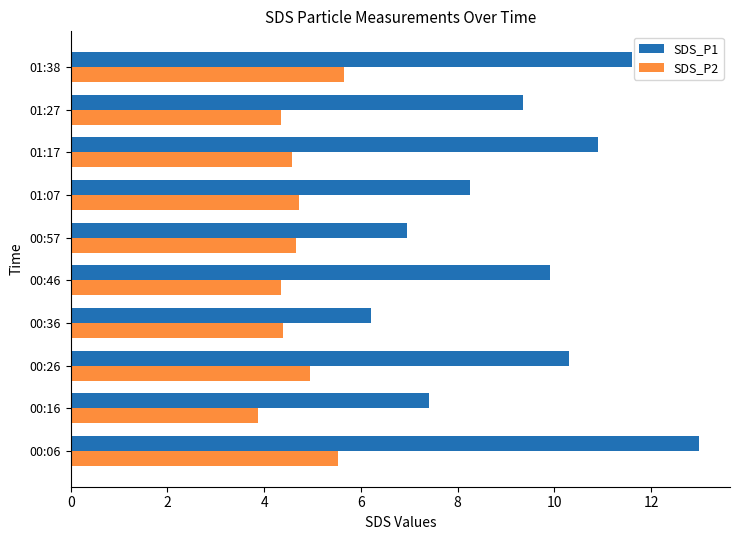

Which category has the lowest value across all series?

00:16